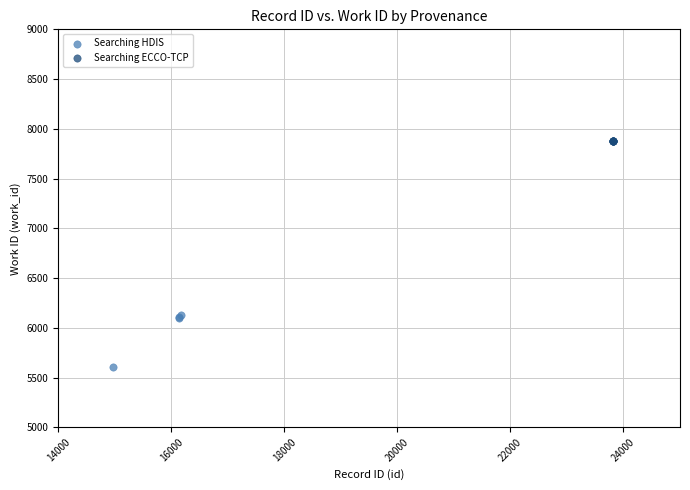

Which series reaches the minimum Y coordinate?

Searching HDIS